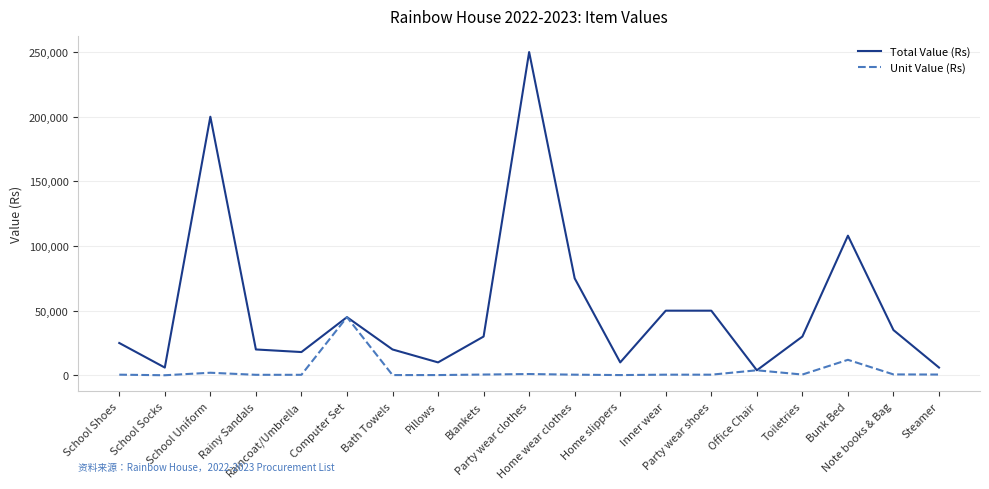

Which series has the largest range (max minus min)?

Total Value (Rs)